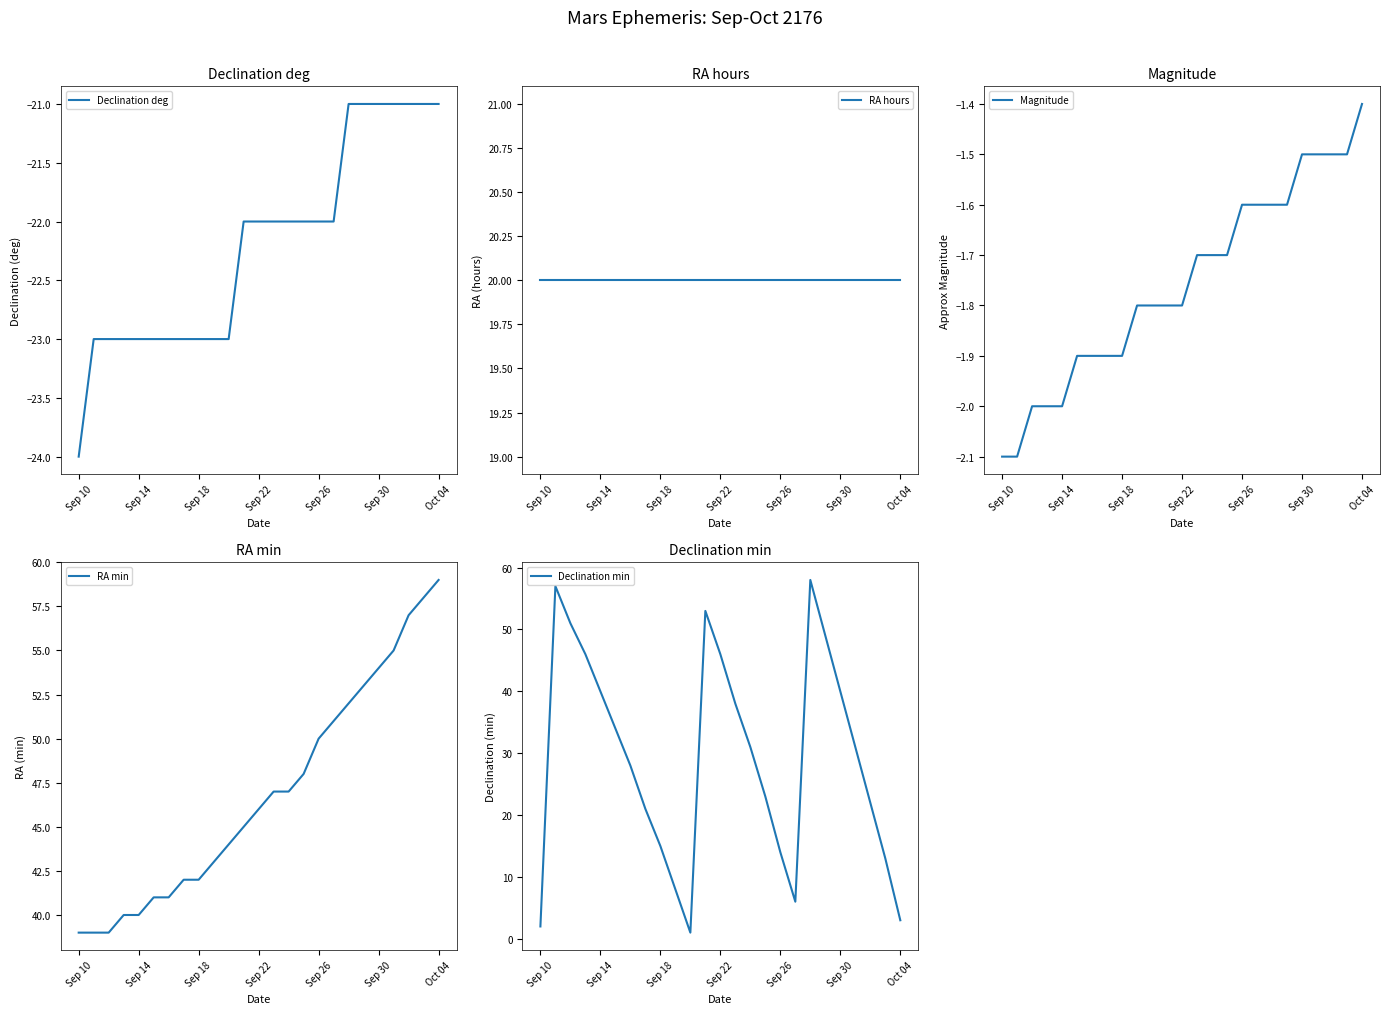

The Declination deg series shows -30 at Sep 22. True or false?

False